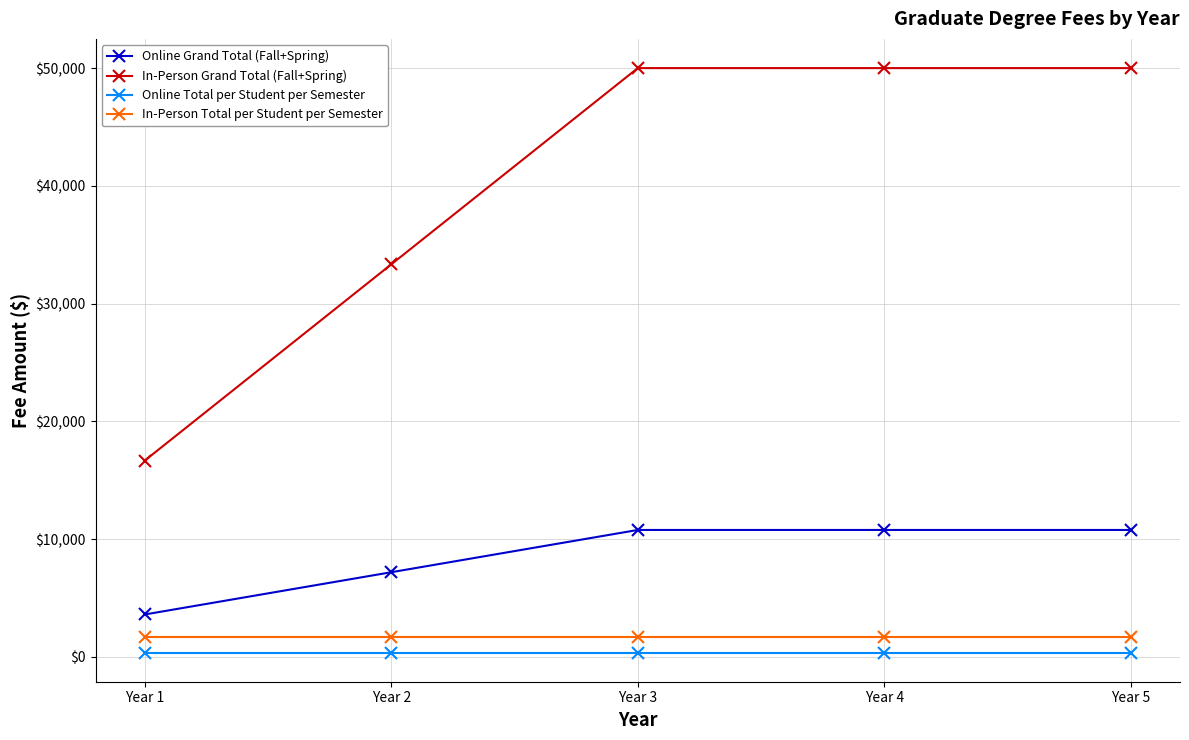

Does the chart have visible grid lines?

Yes